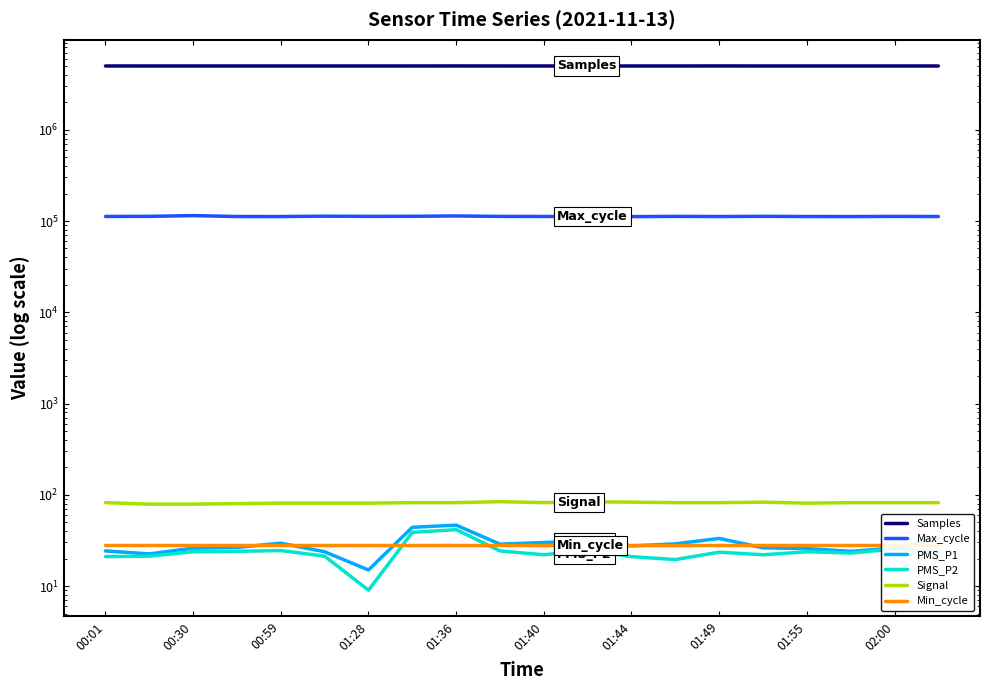

What is the minimum value for Signal?

79.0